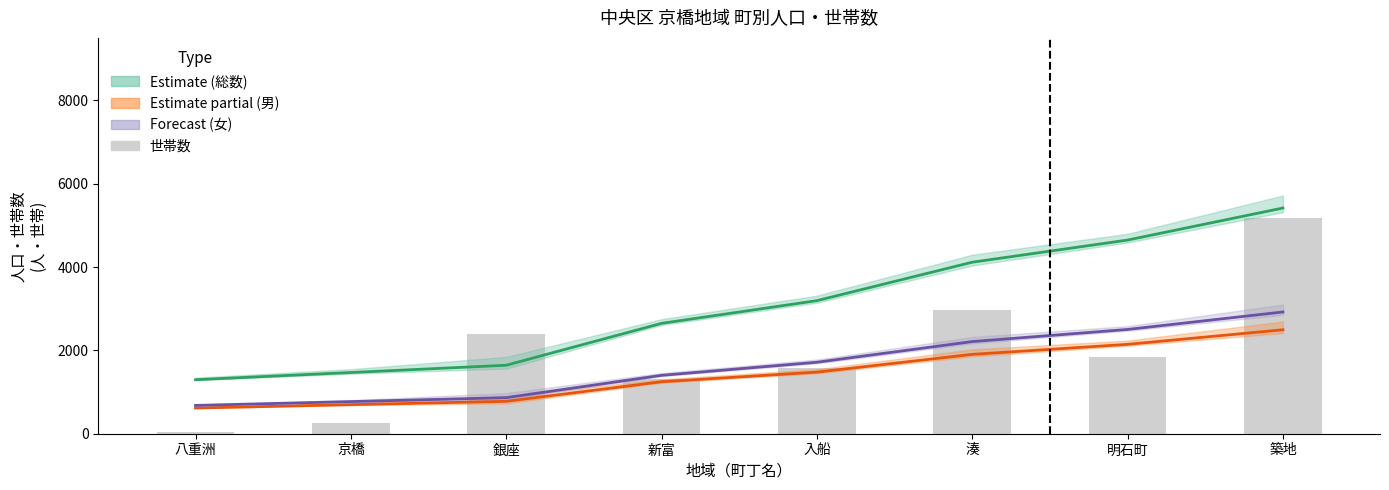

List the labels in order of Estimate partial (男) value, largest first.

築地, 明石町, 湊, 入船, 新富, 銀座, 京橋, 八重洲